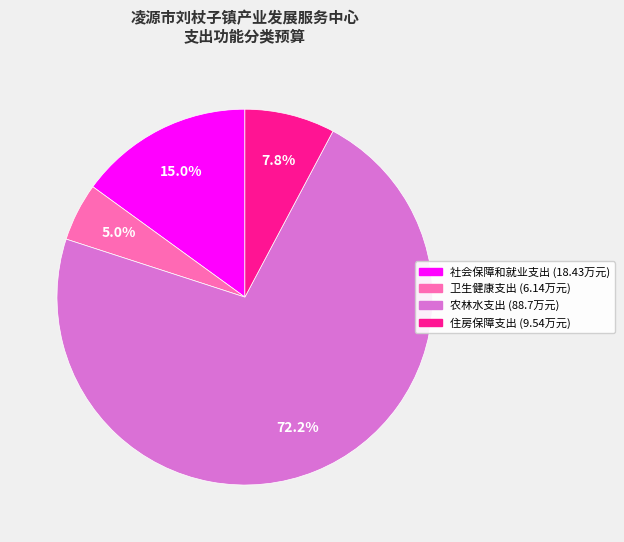

The 农林水支出 slice represents 60% of the pie. True or false?

False